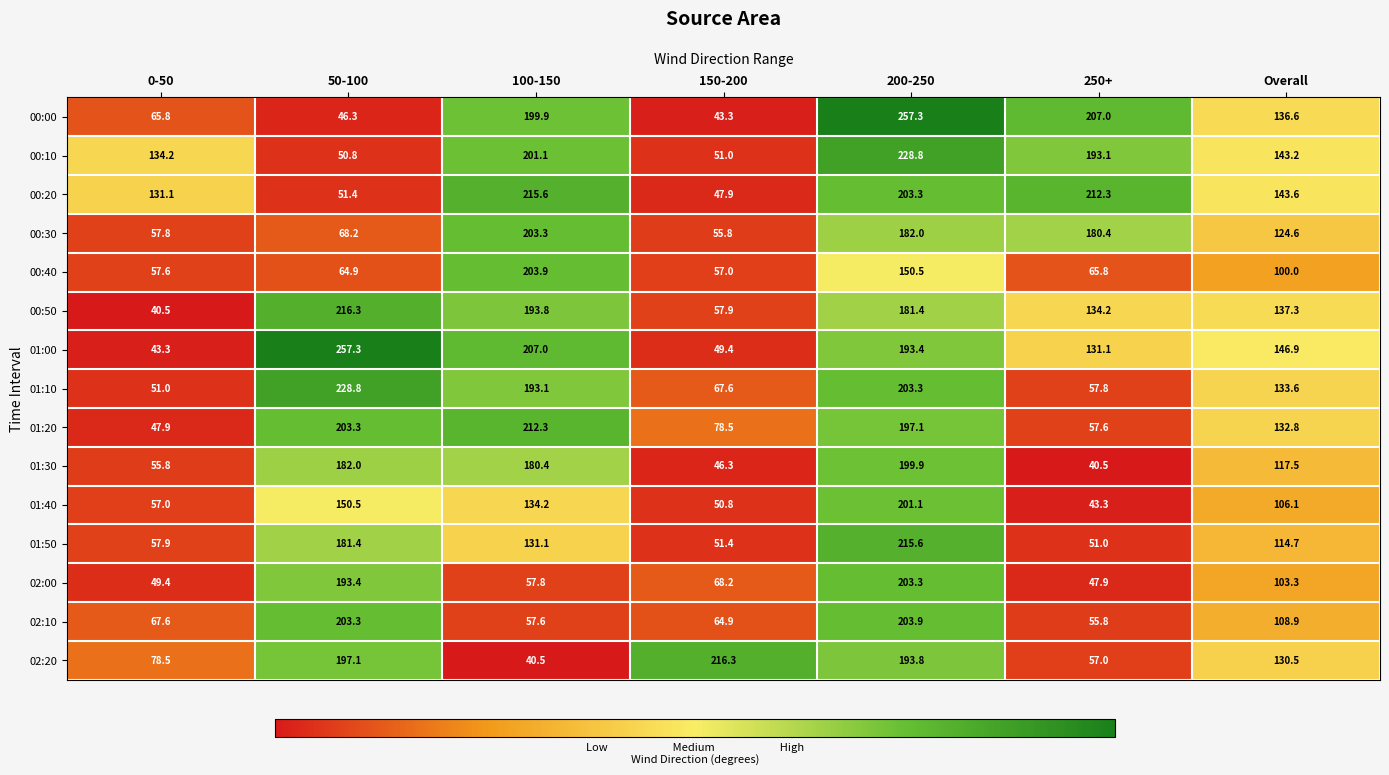

How many data points in 01:30 are above 117?

4